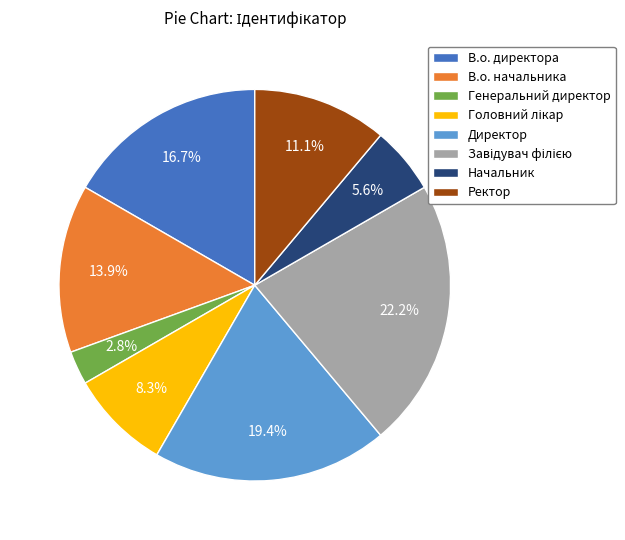

To the nearest percent, what is the average slice percentage?

12%